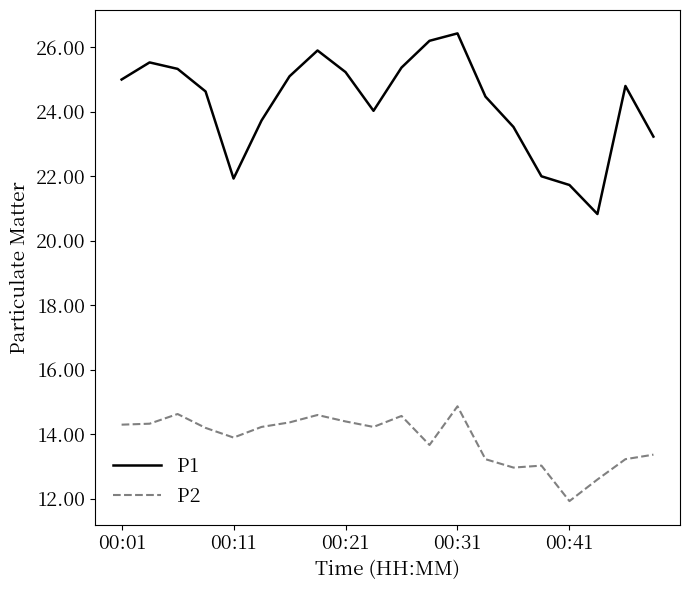

Is this an area chart (filled region under the line)?

No